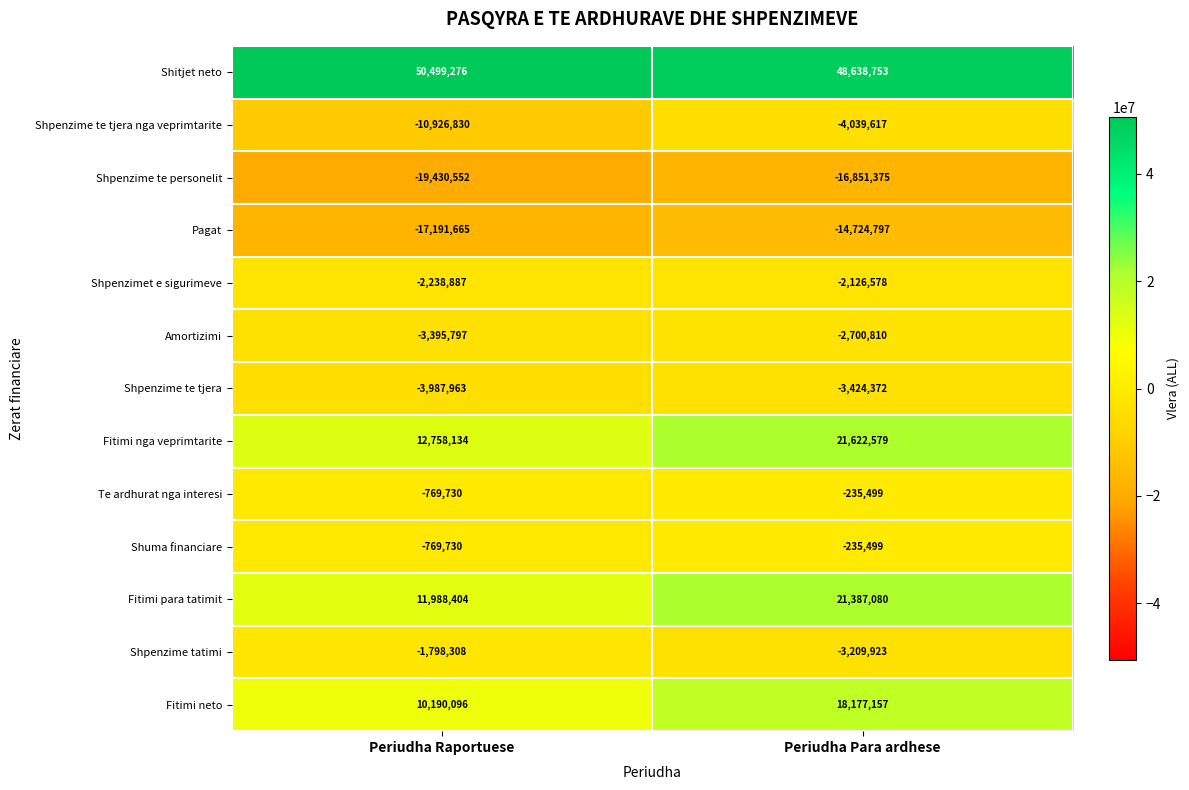

The Shpenzime te tjera series shows -3424372 at Periudha Para ardhese. True or false?

True